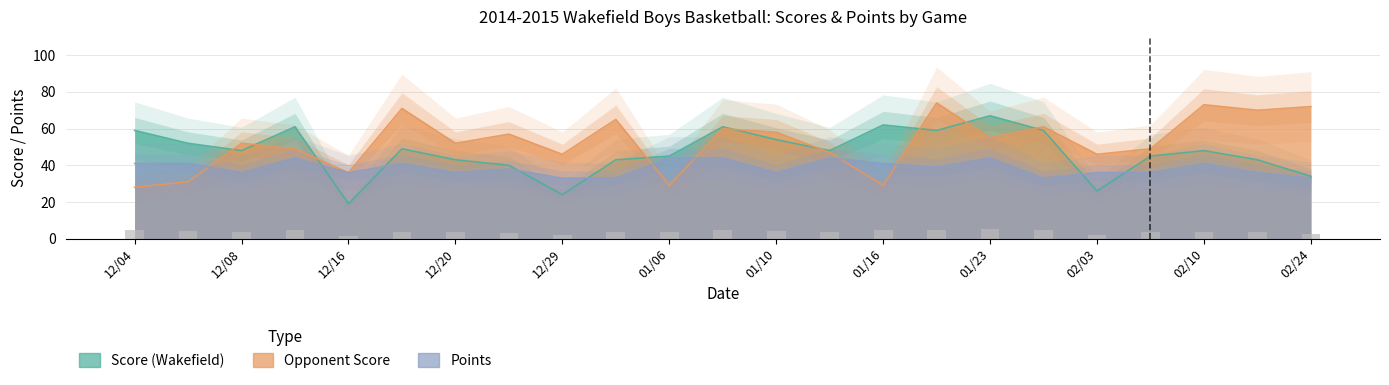

What is the label of the 14th bar from the right?

12/30